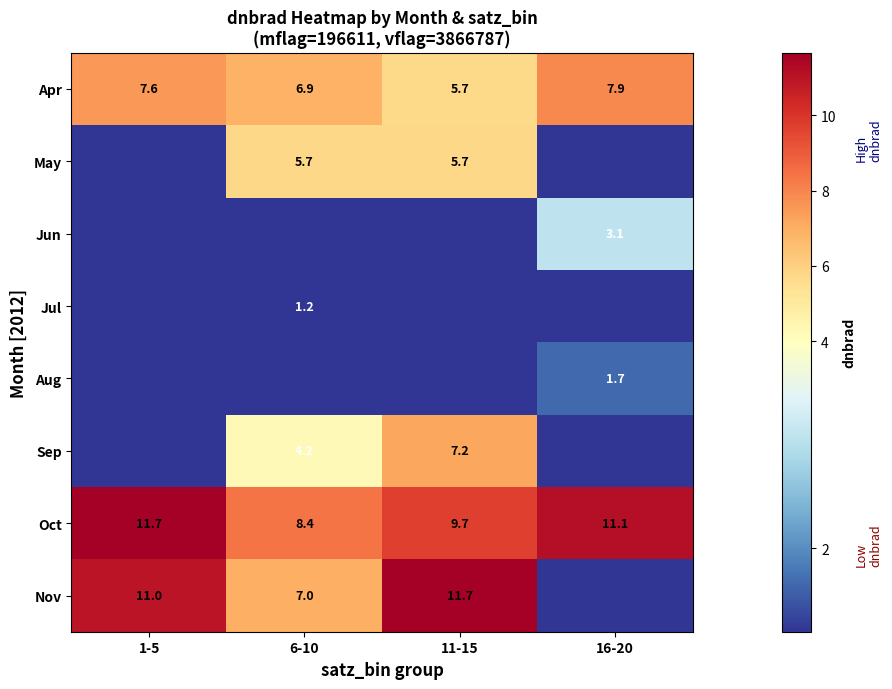

What is the difference between the second highest and minimum values in the Apr series?

1.9